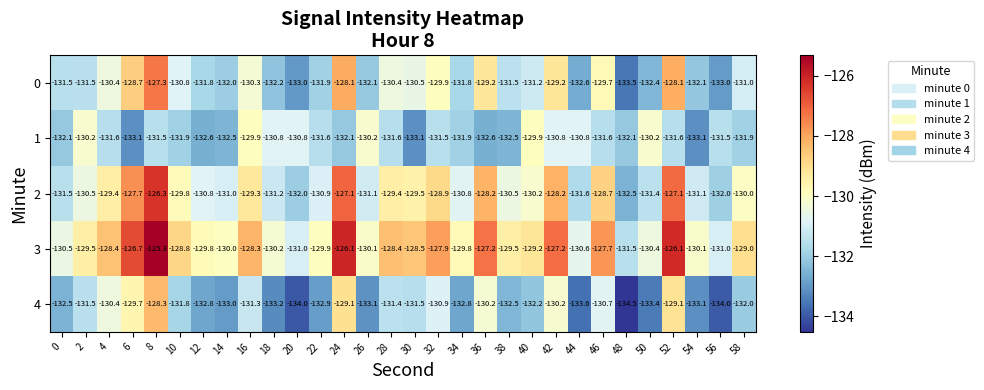

What is the minimum value shown in the chart?

-134.5